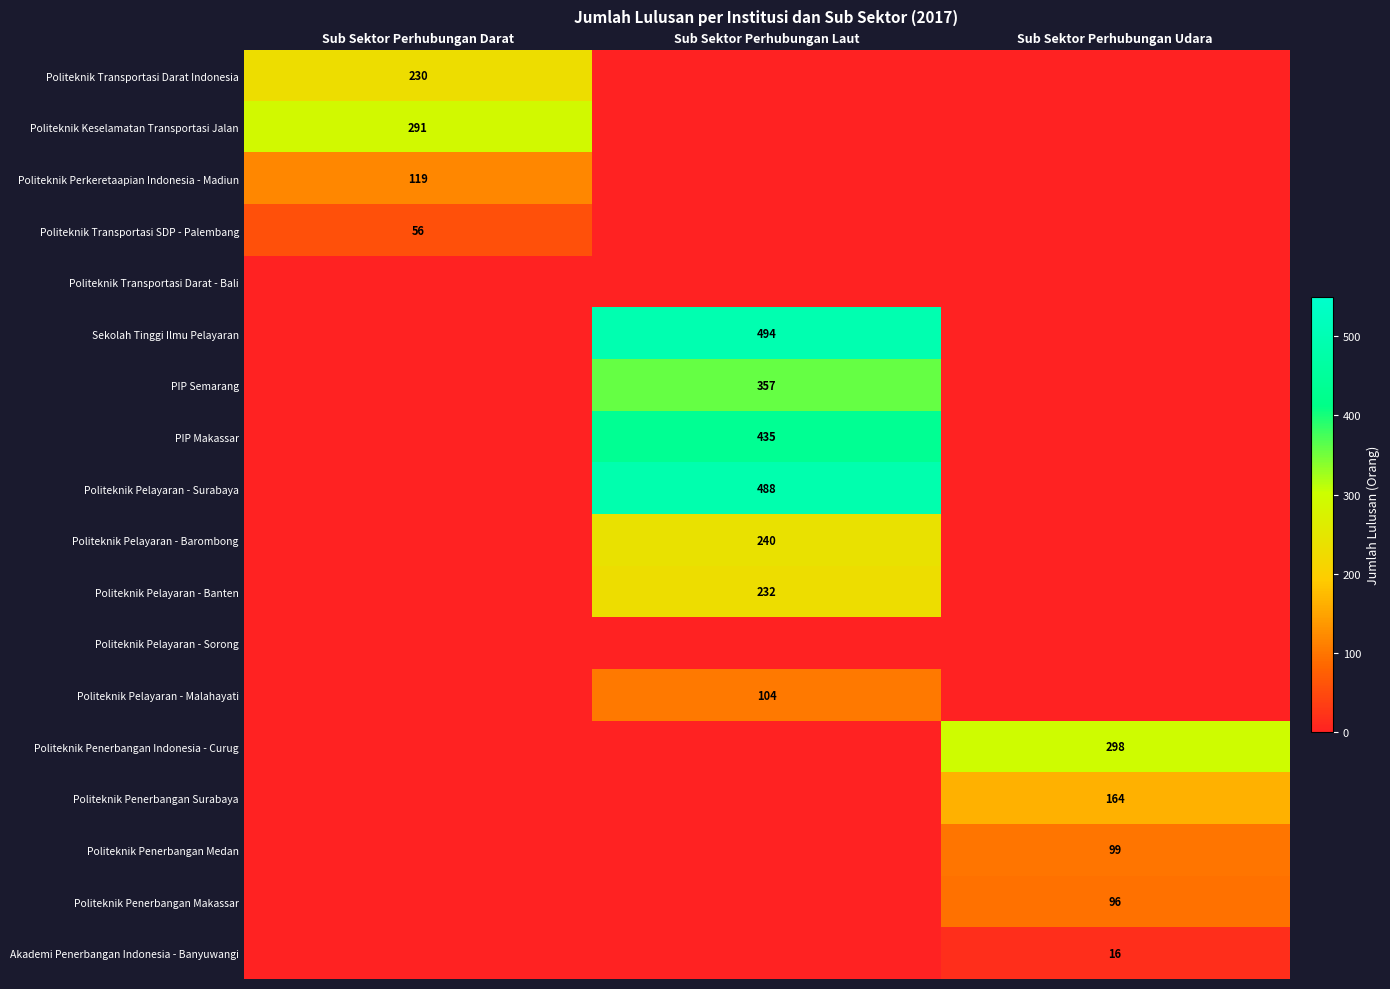

Between Sub Sektor Perhubungan Darat and Sub Sektor Perhubungan Udara, which is larger?

Sub Sektor Perhubungan Darat